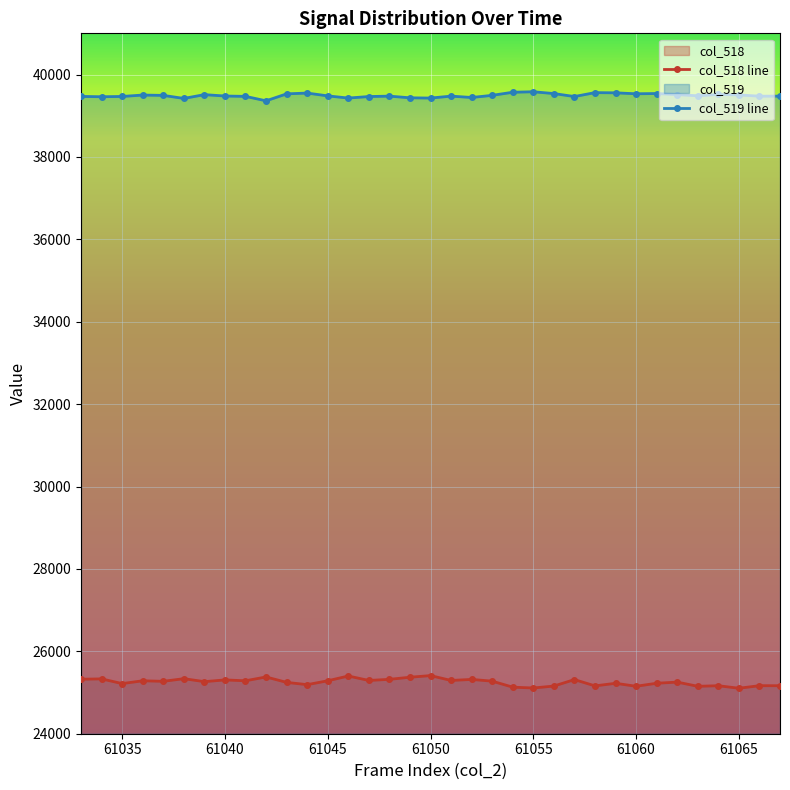

What is the difference between the maximum and minimum values in the col_518 series?

307